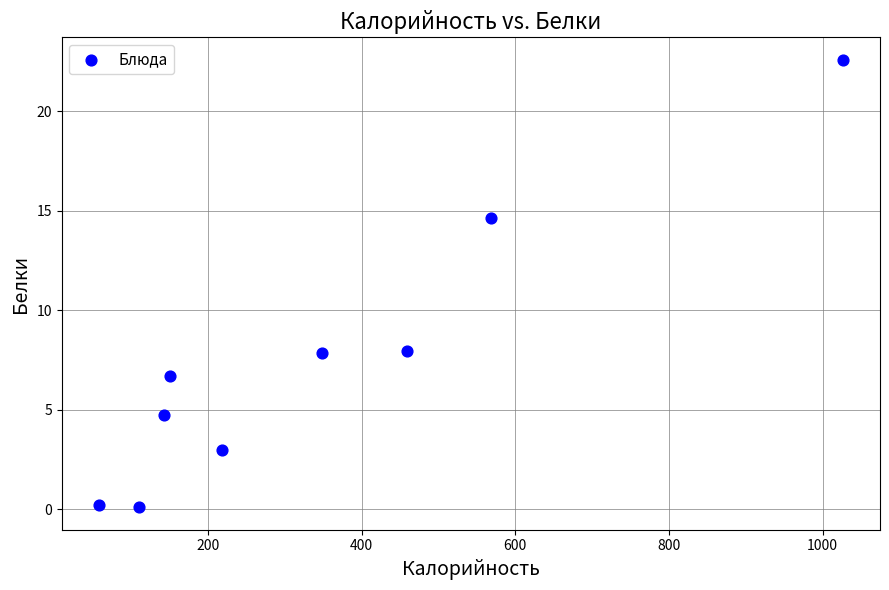

What is the range of X values (max minus min)?

968.3